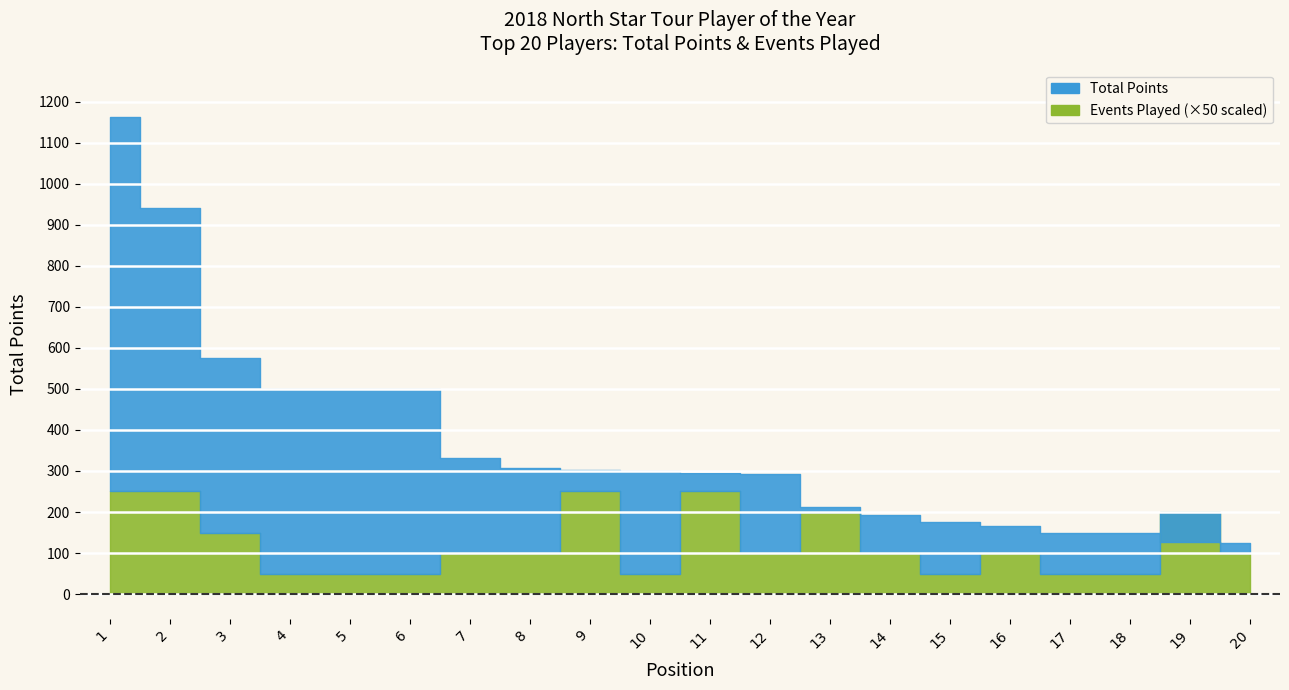

Which series has the largest range (max minus min)?

Total Points